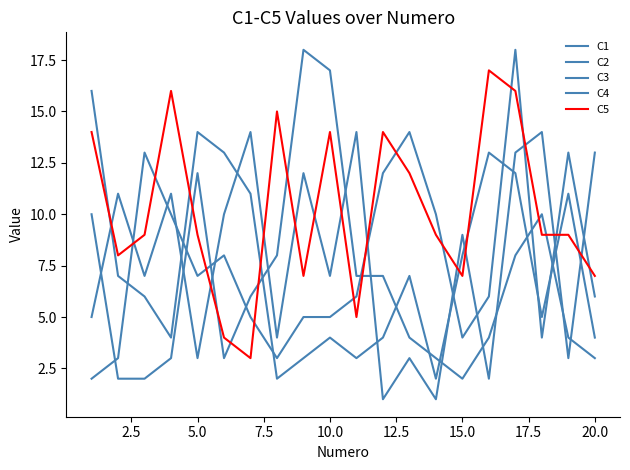

What is the average value of the C5 series?

10